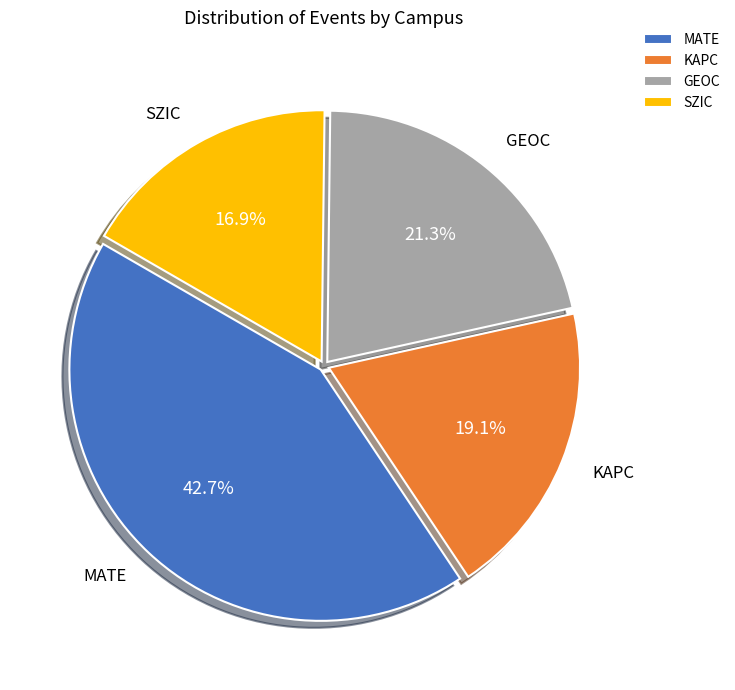

The MATE slice represents 43% of the pie. True or false?

True